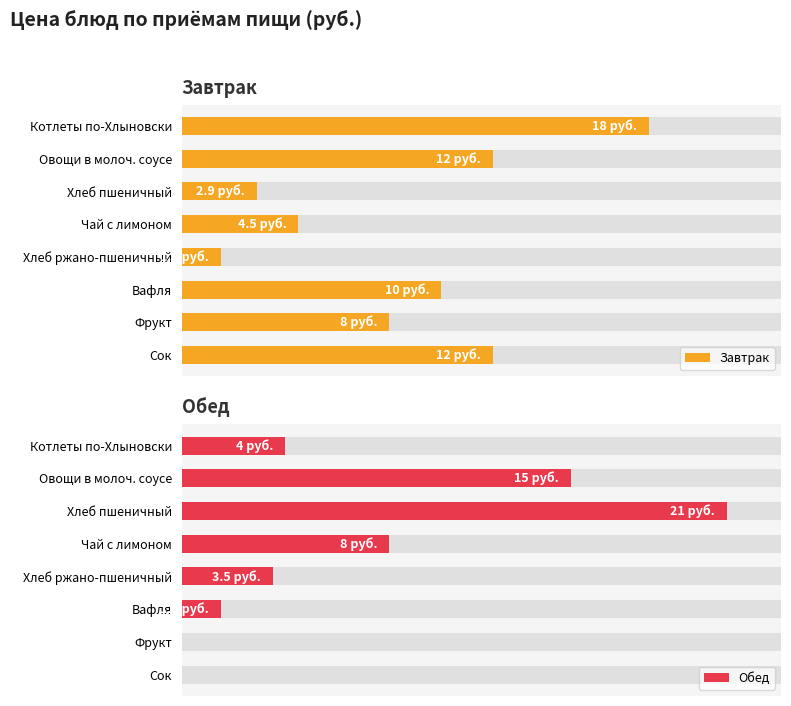

Reading left to right, what are all the values shown in this chart?

Завтрак: 18.0	12.0	2.9	4.5	1.5	10.0	8.0	12.0
Обед: 4.0	15.0	21.0	8.0	3.5	1.5	0.0	0.0